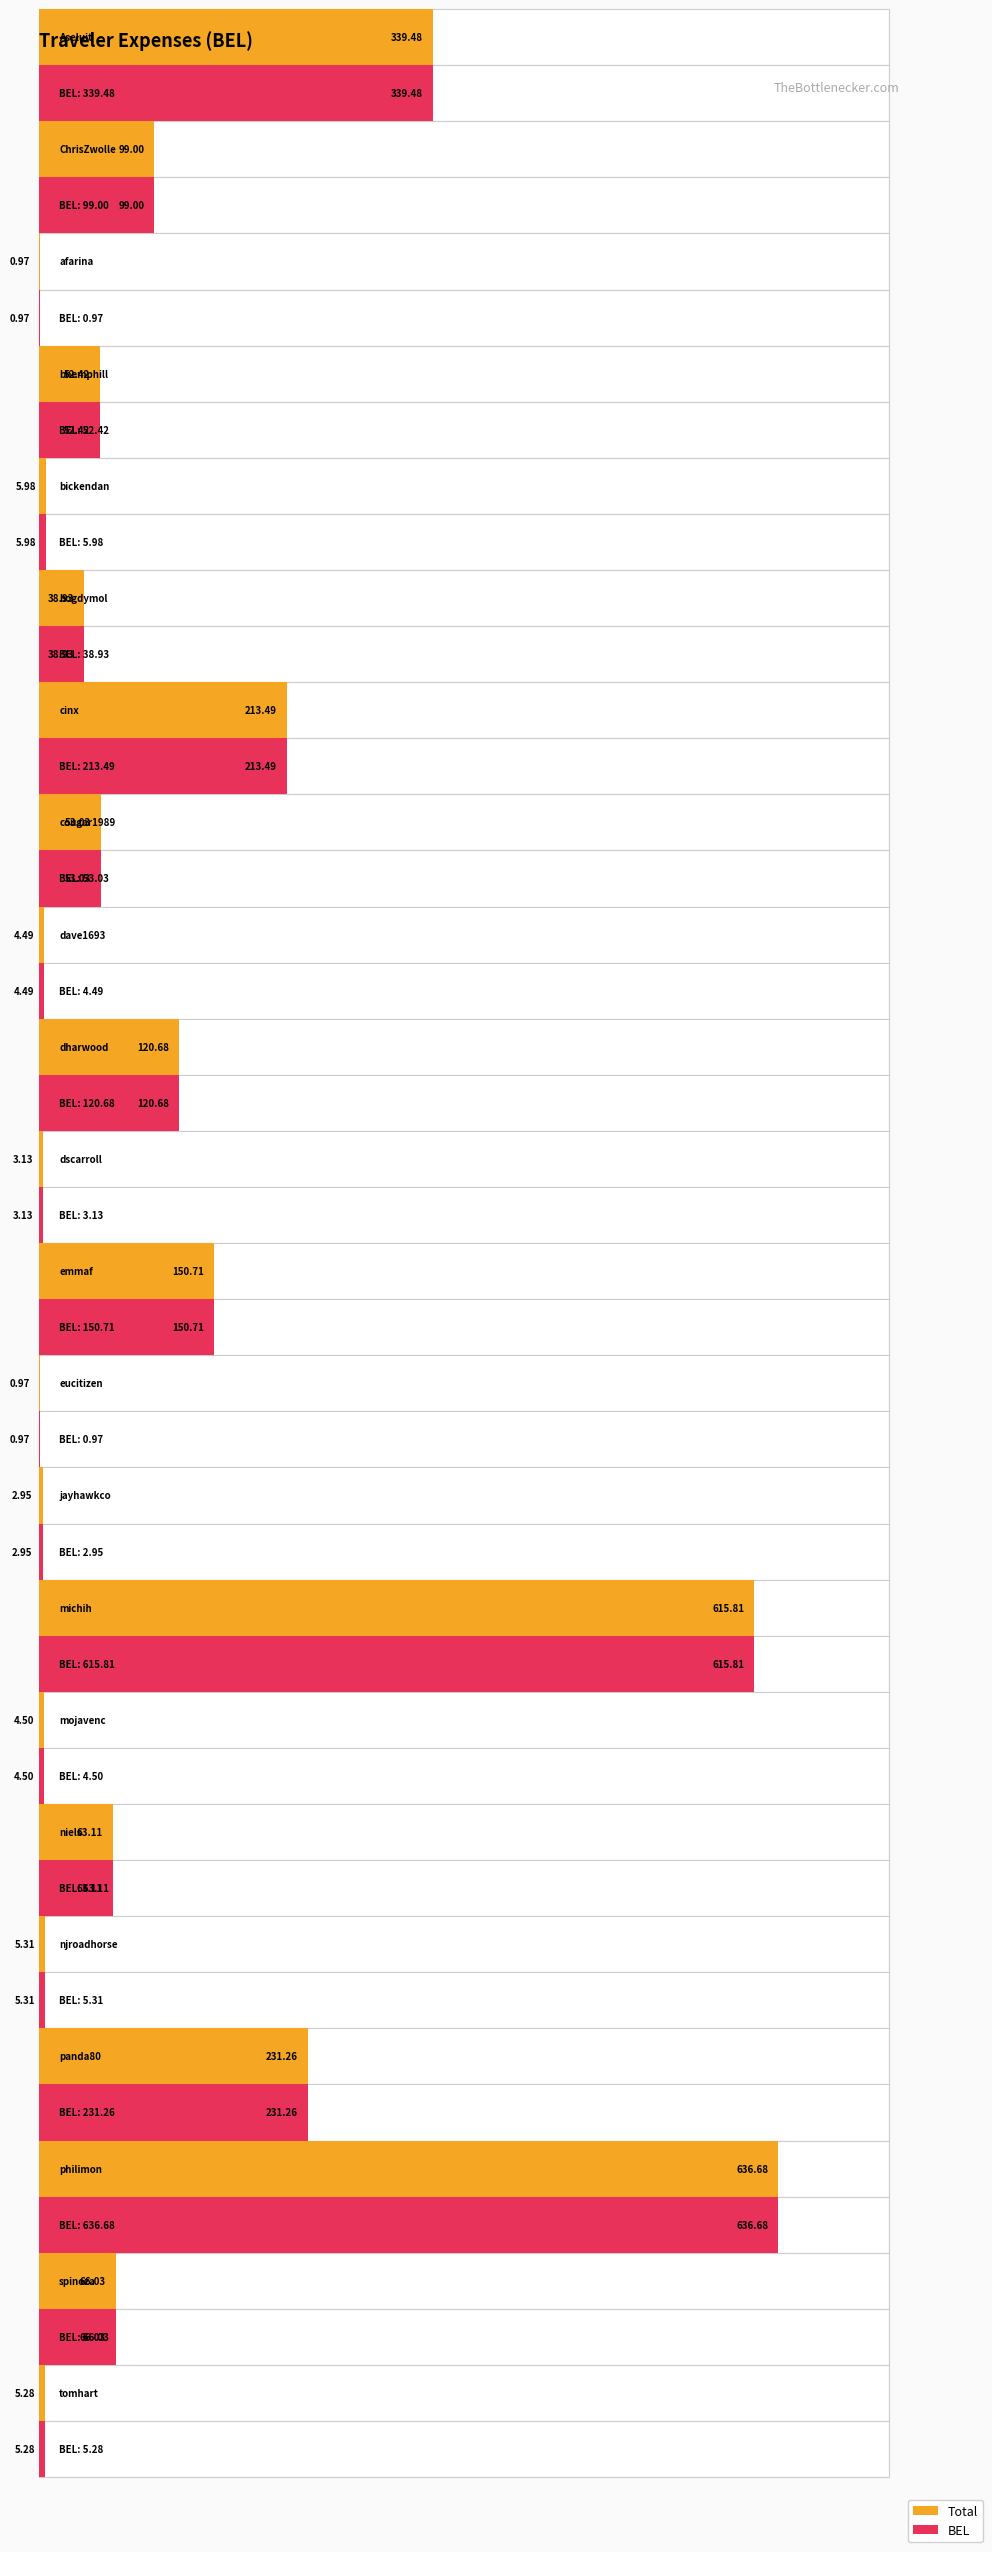

What is the label of the 10th bar from the left?

dharwood